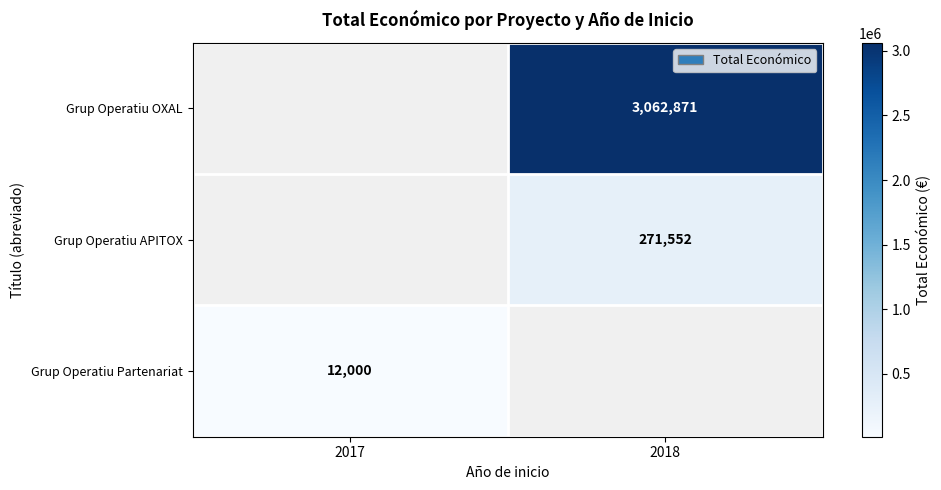

True or false: Grup Operatiu OXAL has a value of 3062871 at 2018.

True